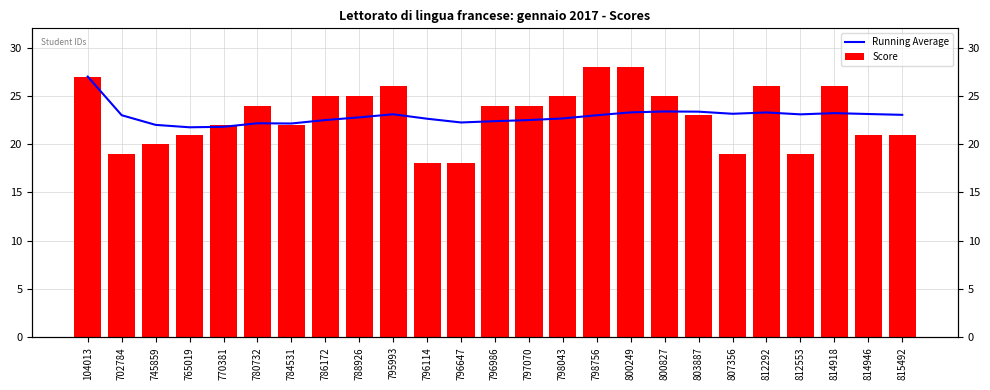

List the labels in order of Score value, largest first.

798756, 800249, 104013, 795993, 812292, 814918, 786172, 788926, 798043, 800827, 780732, 796986, 797070, 803887, 770381, 784531, 765019, 814946, 815492, 745859, 702784, 807356, 812553, 796114, 796647